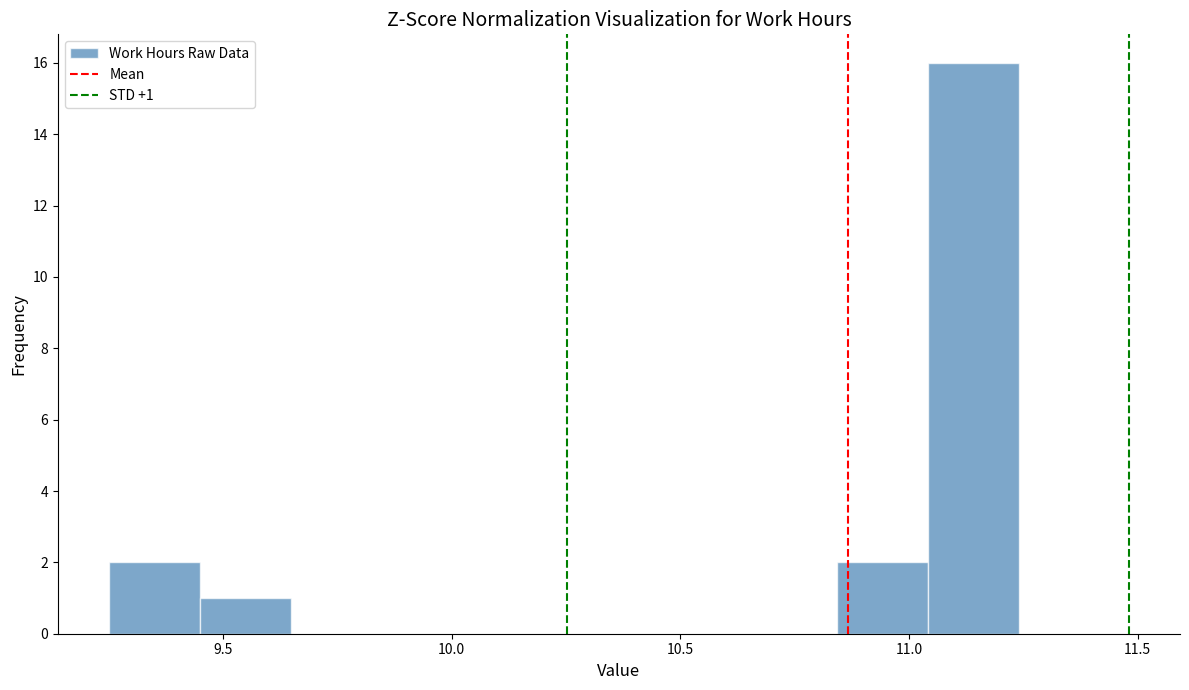

Around what value on the x-axis is the tallest bar? Give the approximate position of its centre, as read against the axis.

11.15